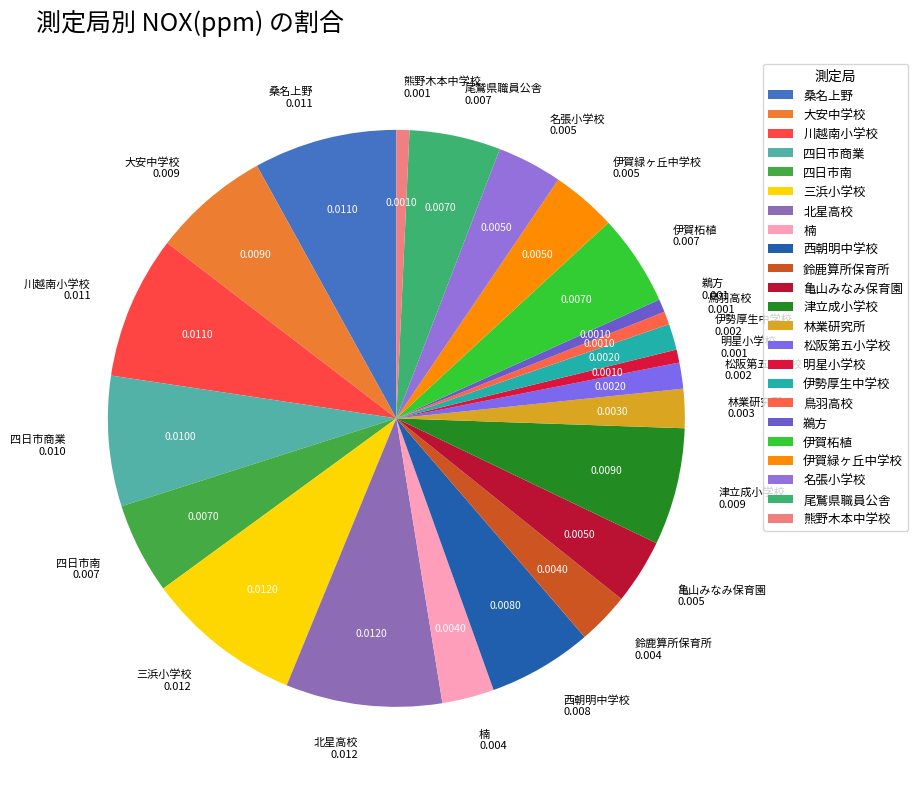

Is it true that 明星小学校 is 11% of the pie?

False